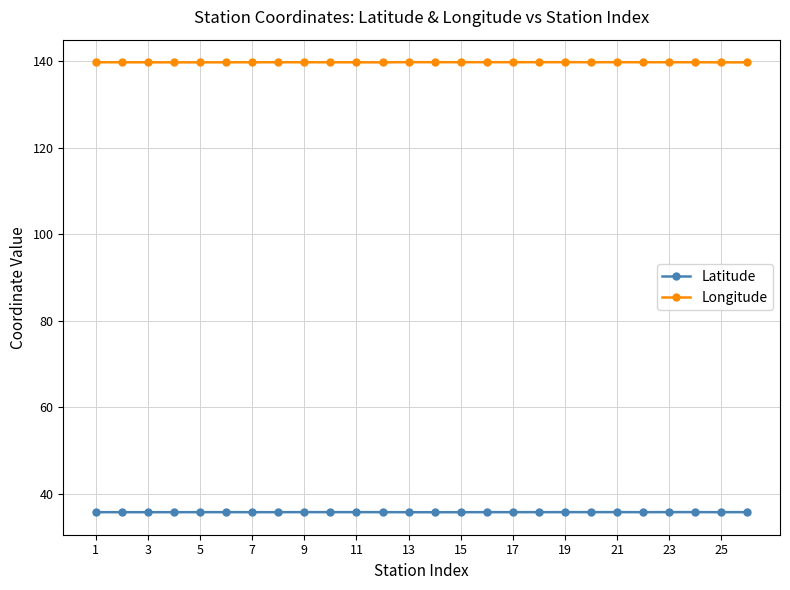

True or false: Latitude and Longitude intersect in this chart.

False